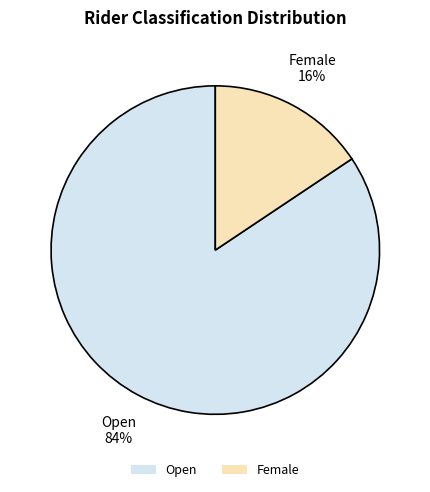

Does Female represent more than half of the total?

No